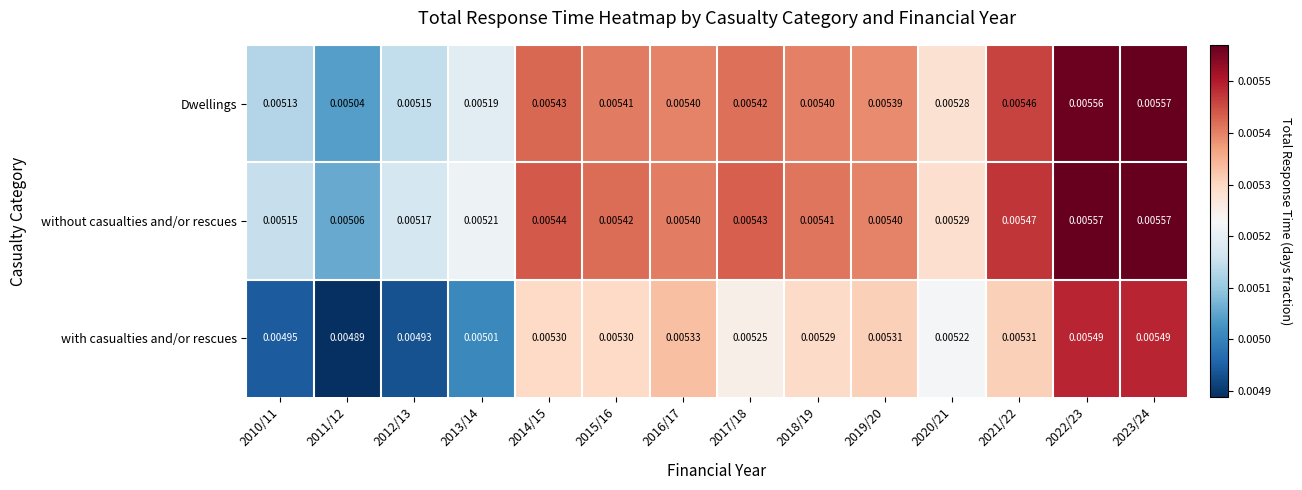

Between 2012/13 and 2022/23, which series saw the biggest shift?

with casualties and/or rescues